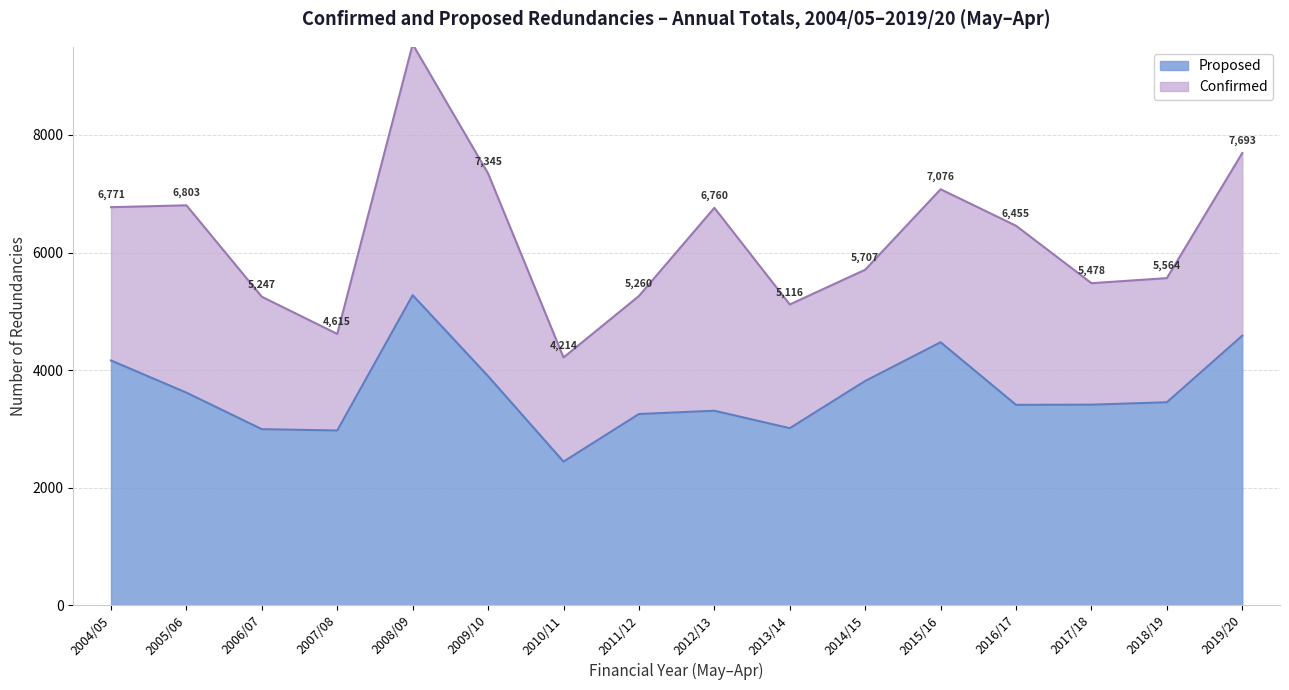

True or false: the data has more than 1 interior local peaks.

True